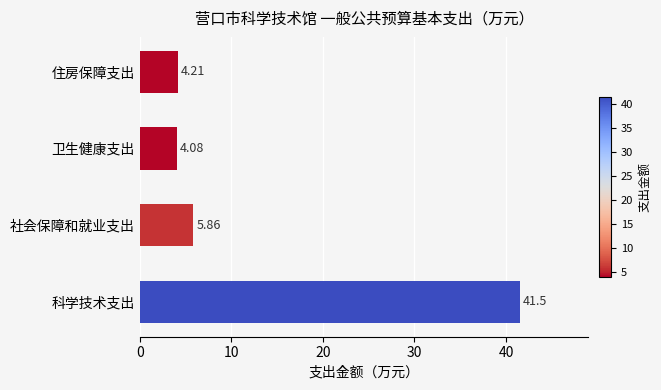

What is the difference between the maximum and second lowest values?

37.3